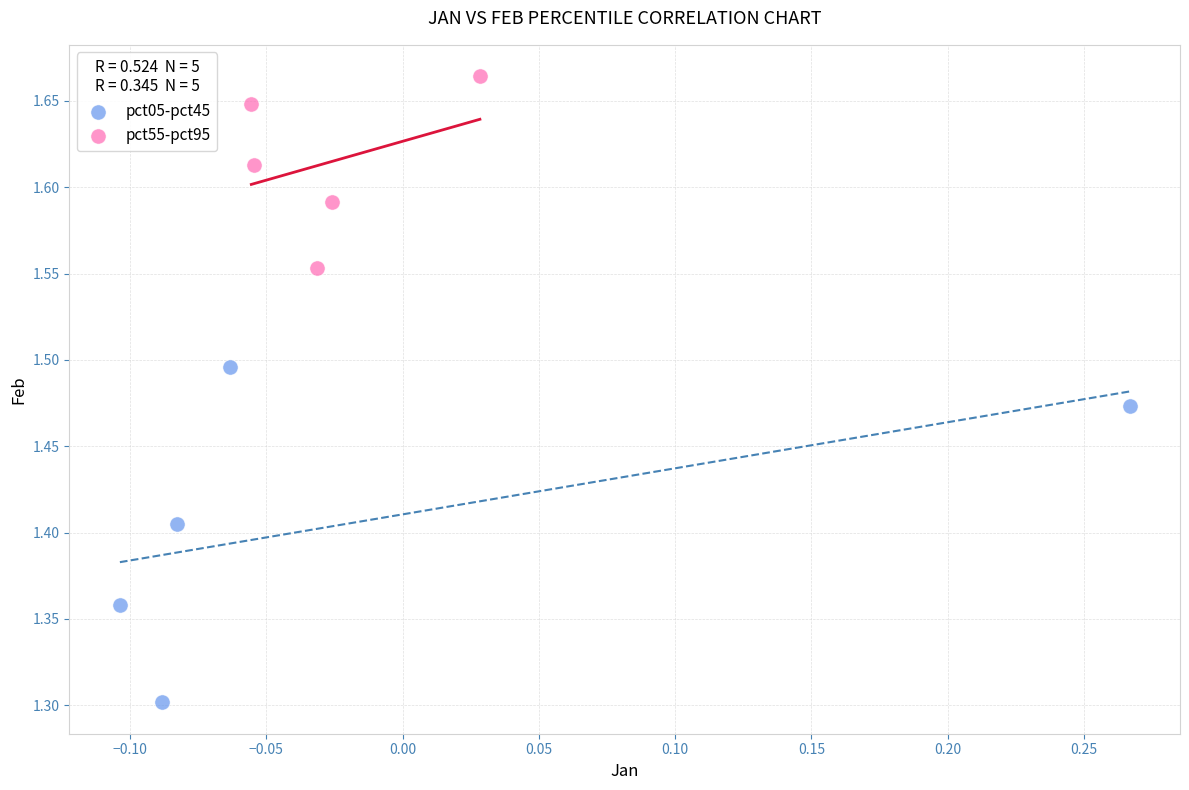

Which series has the largest Y range (max minus min)?

pct05-pct45